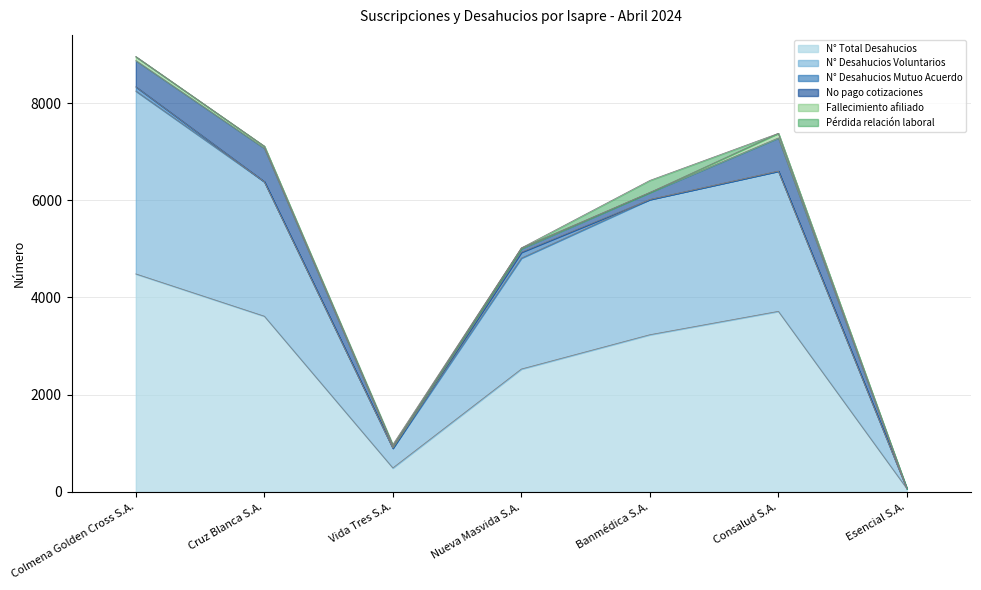

In N° Desahucios Voluntarios, how many points are higher than both neighbors (excluding endpoints)?

1